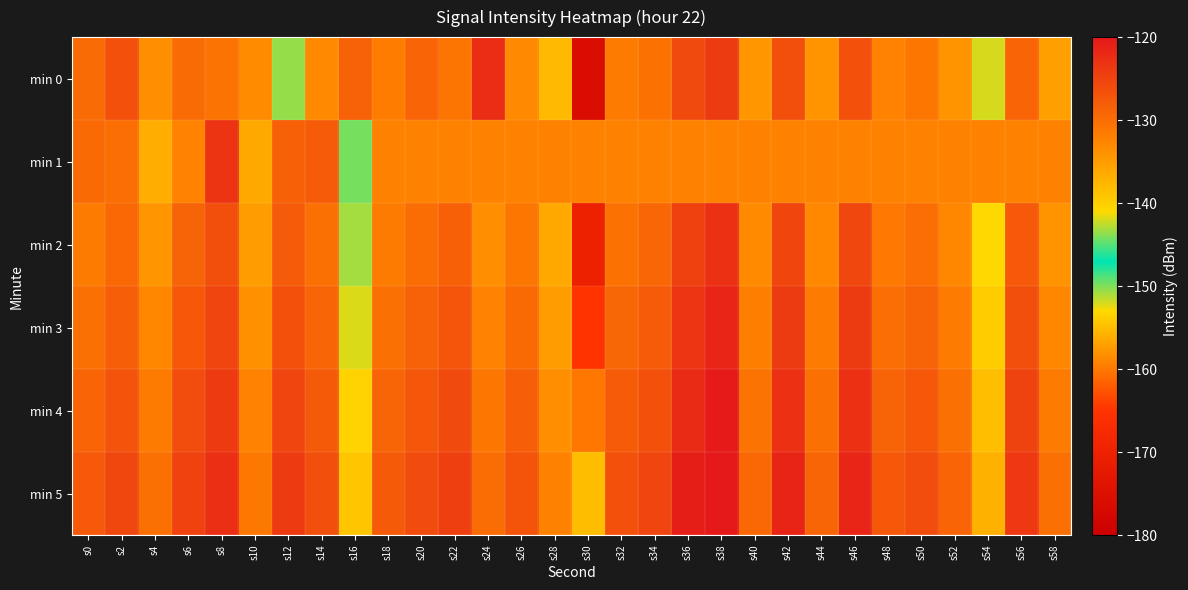

How many categories are shown in the chart?

30